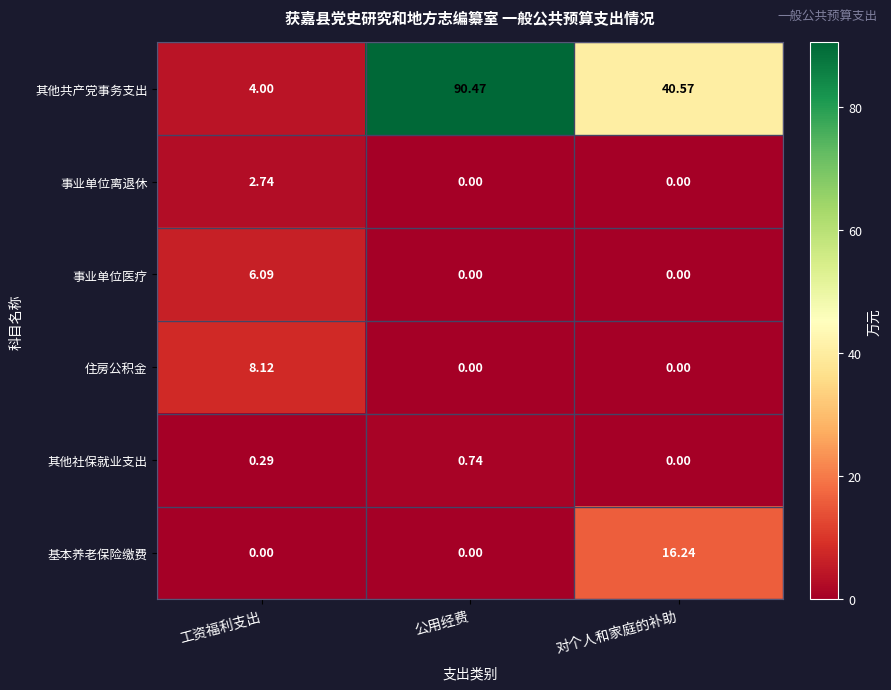

Which series has the largest total across all categories?

其他共产党事务支出